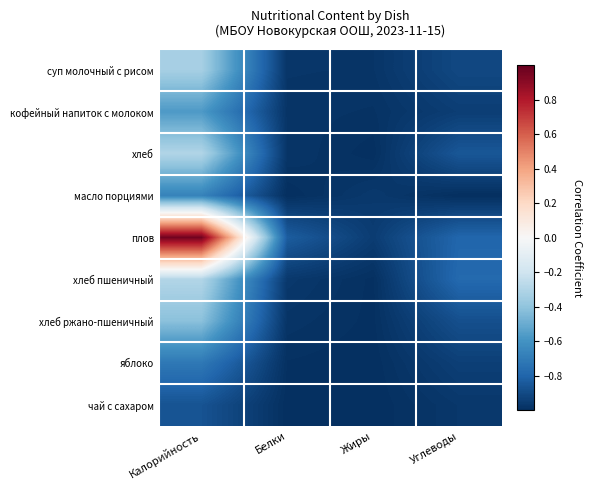

What is the spread (max minus min) of values at Углеводы?

0.2